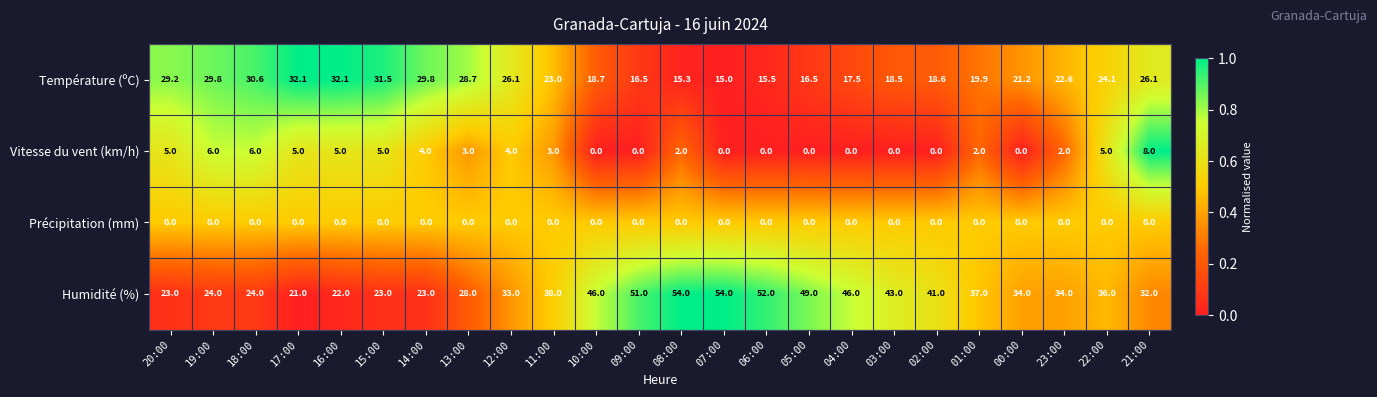

What is the spread (max minus min) of values at 18:00?

30.6